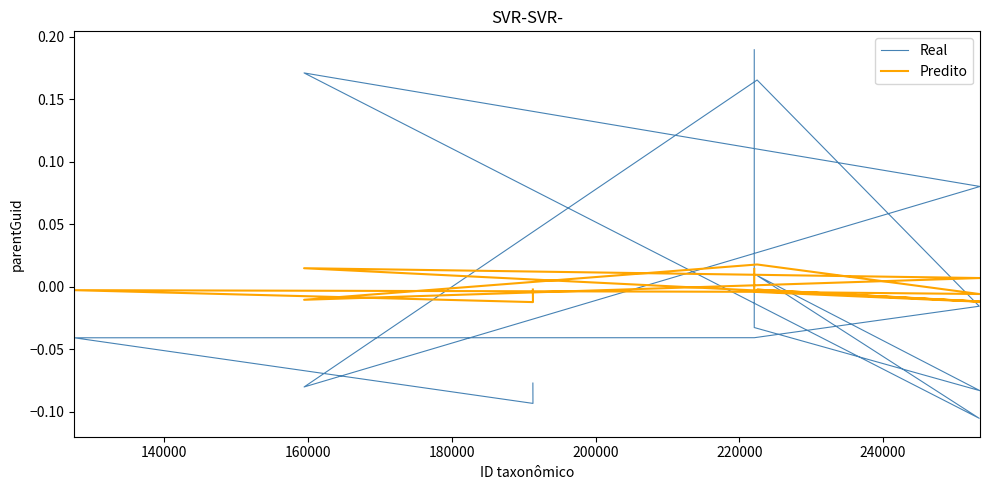

How many values in Real are above zero?

5